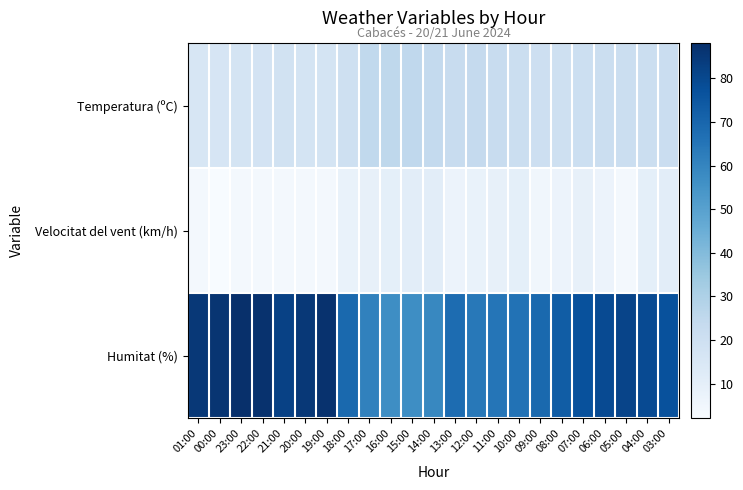

At which category does the chart reach its peak across all series?

23:00